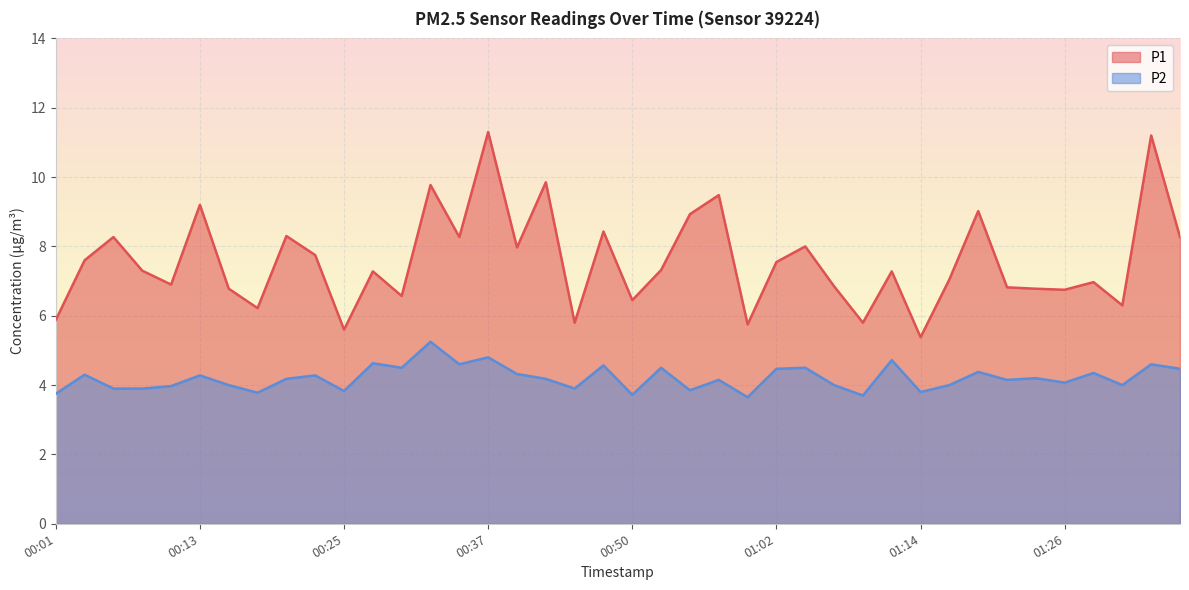

The P1 series shows 5.8 at 00:45. True or false?

True